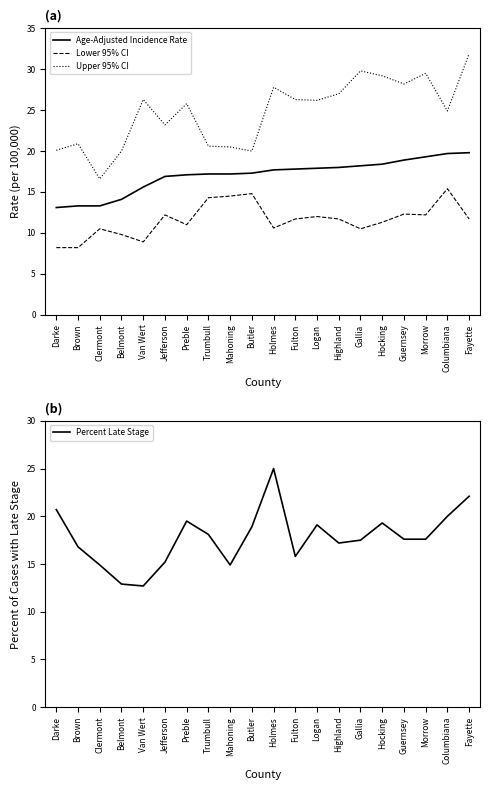

What is the label of the 5th point from the right?

Hocking